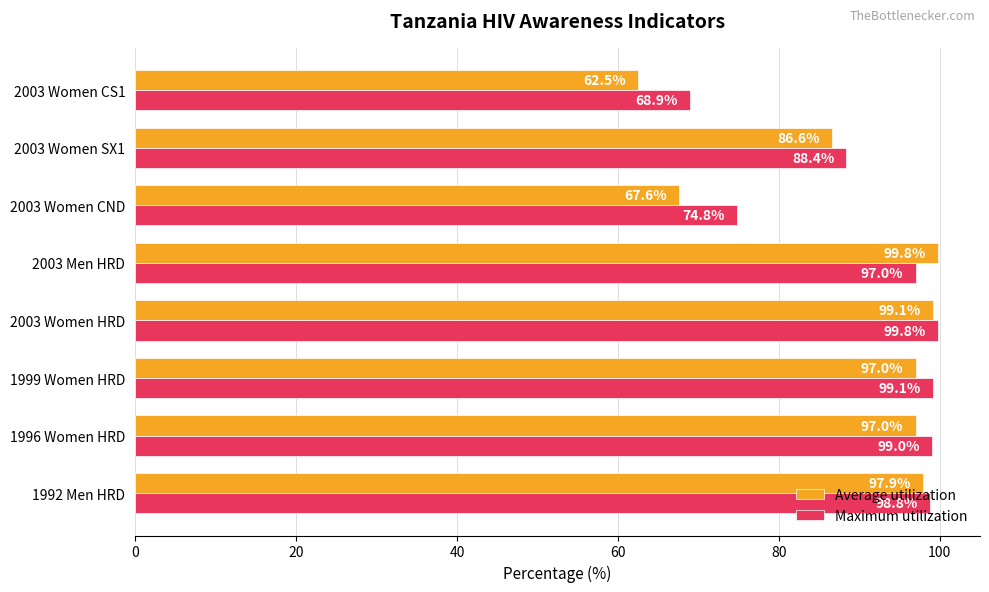

Which series has the widest spread of values?

Average utilization